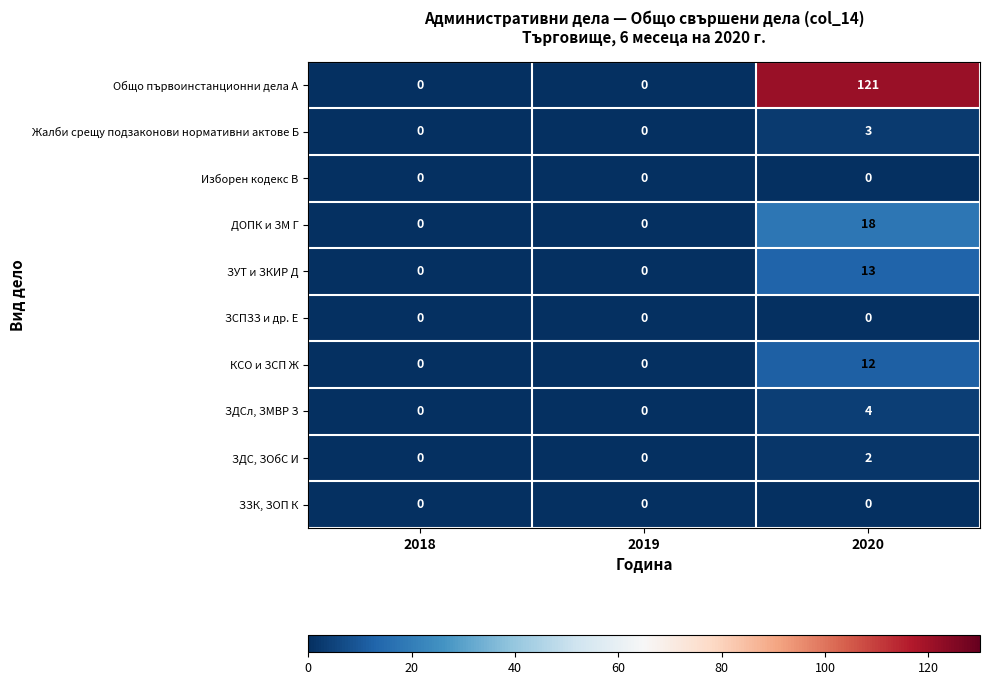

Which series changed the most between 2018 and 2020?

Общо първоинстанционни дела А